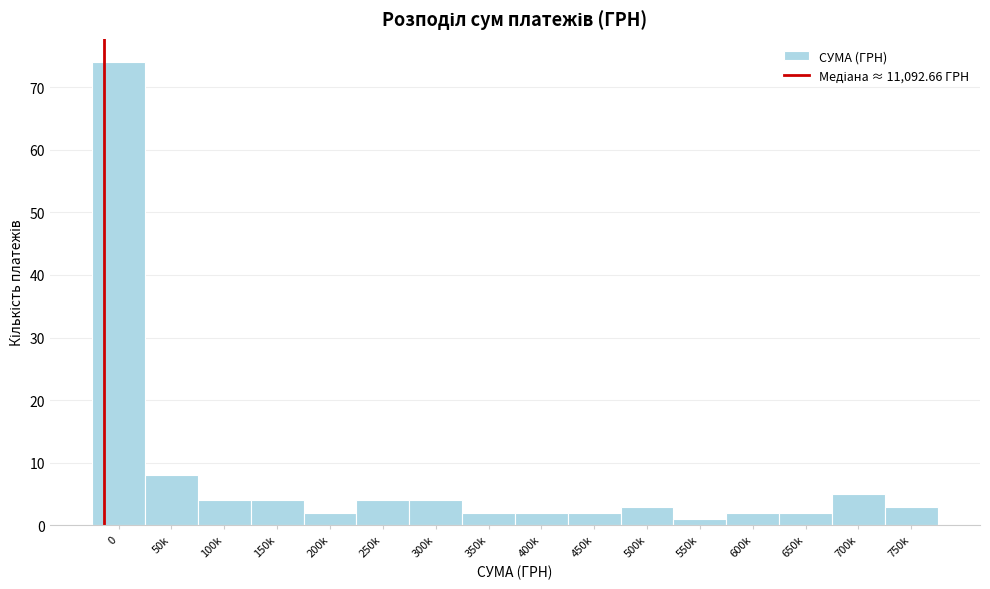

Reading left to right, what are all the values shown in this chart?

0=74	50k=8	100k=4	150k=4	200k=2	250k=4	300k=4	350k=2	400k=2	450k=2	500k=3	550k=1	600k=2	650k=2	700k=5	750k=3